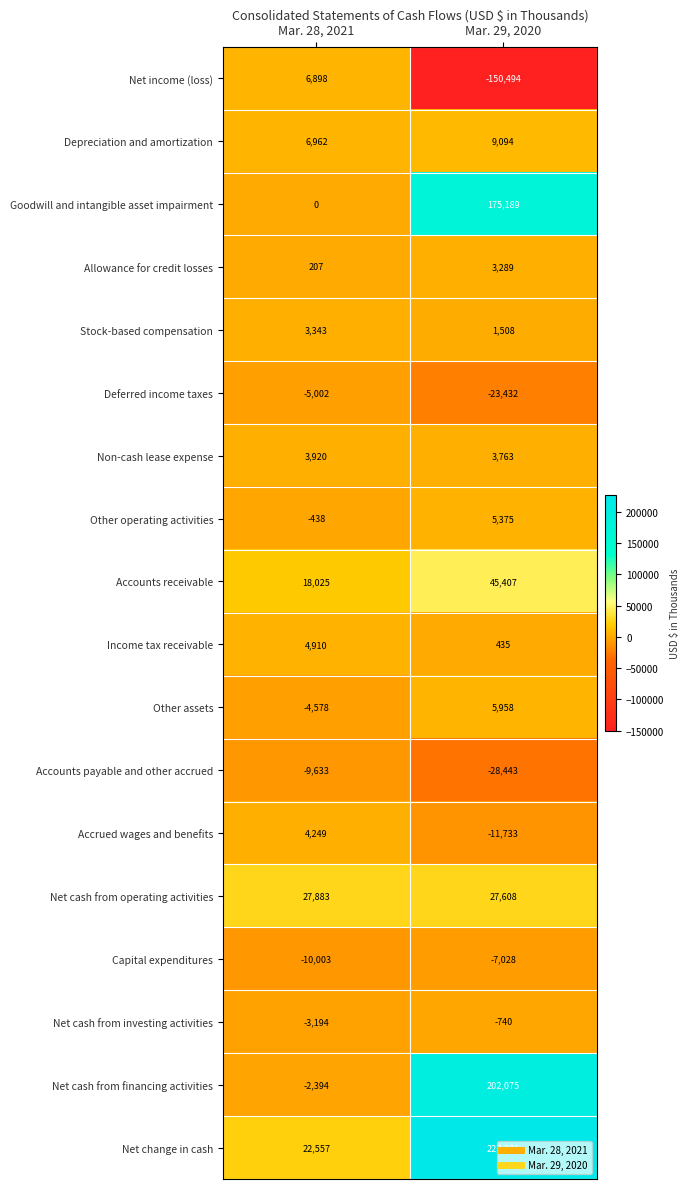

What value does the Deferred income taxes series have at Mar. 29, 2020?

-23432